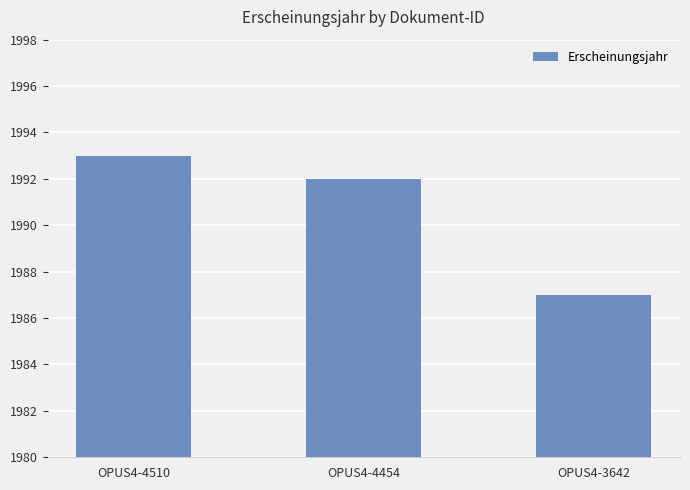

List the labels in order of value, smallest first.

OPUS4-3642, OPUS4-4454, OPUS4-4510